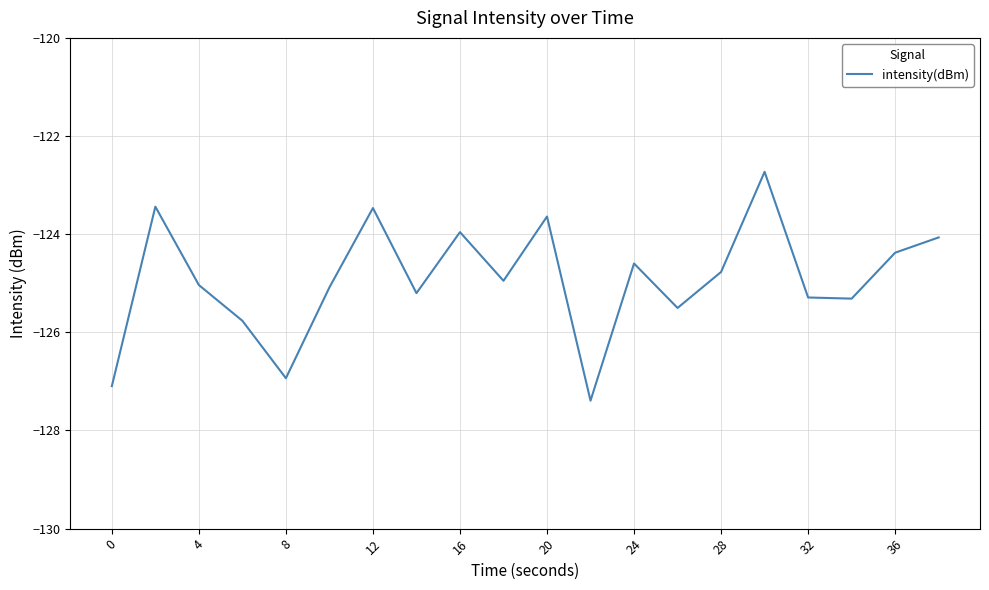

What is the minimum value shown in the chart?

-127.4